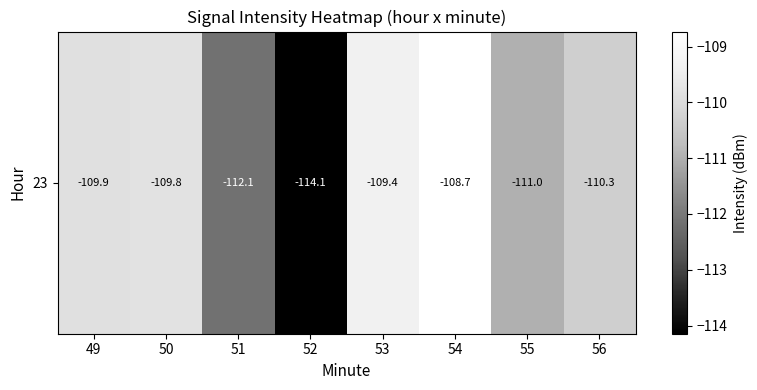

How many series are shown in this chart?

1